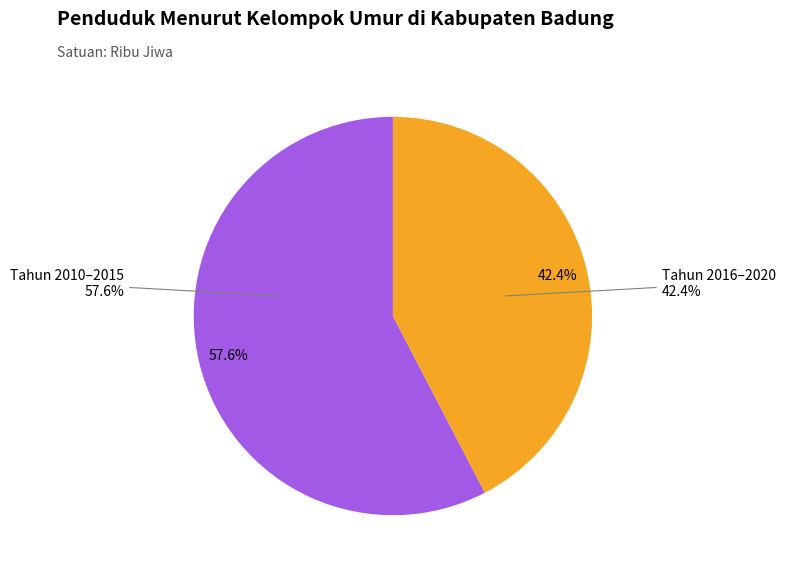

True or false: Tahun 2016 accounts for 21% of the total.

False